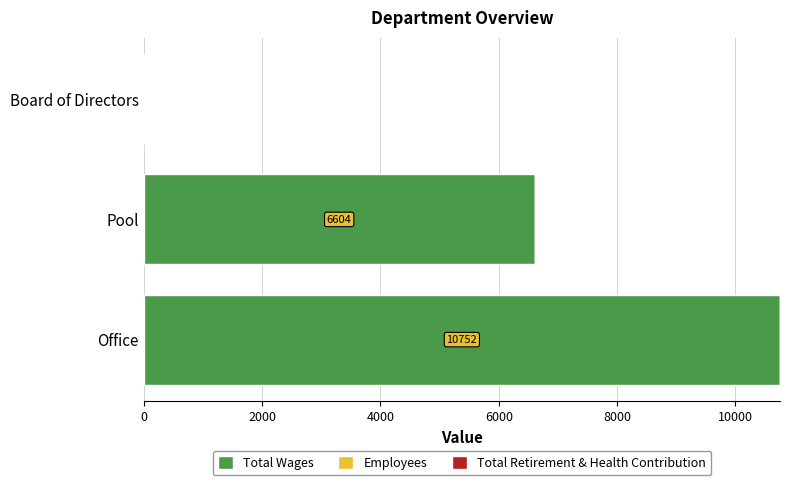

At which category is the sum across all series the highest?

Office